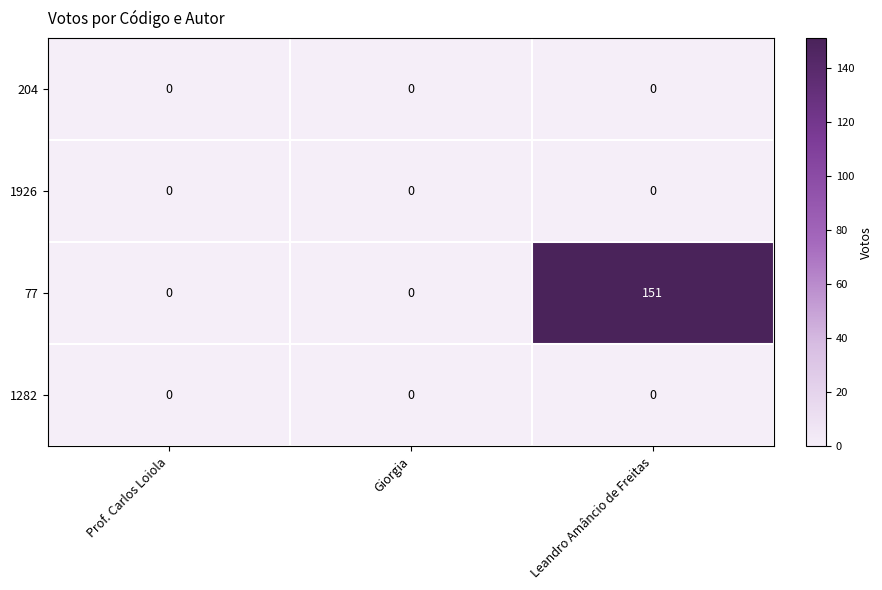

Reading left to right, list all the values displayed in this chart.

204: Prof. Carlos Loiola=0	Giorgia=0	Leandro Amâncio de Freitas=0
1926: Prof. Carlos Loiola=0	Giorgia=0	Leandro Amâncio de Freitas=0
77: Prof. Carlos Loiola=0	Giorgia=0	Leandro Amâncio de Freitas=151
1282: Prof. Carlos Loiola=0	Giorgia=0	Leandro Amâncio de Freitas=0